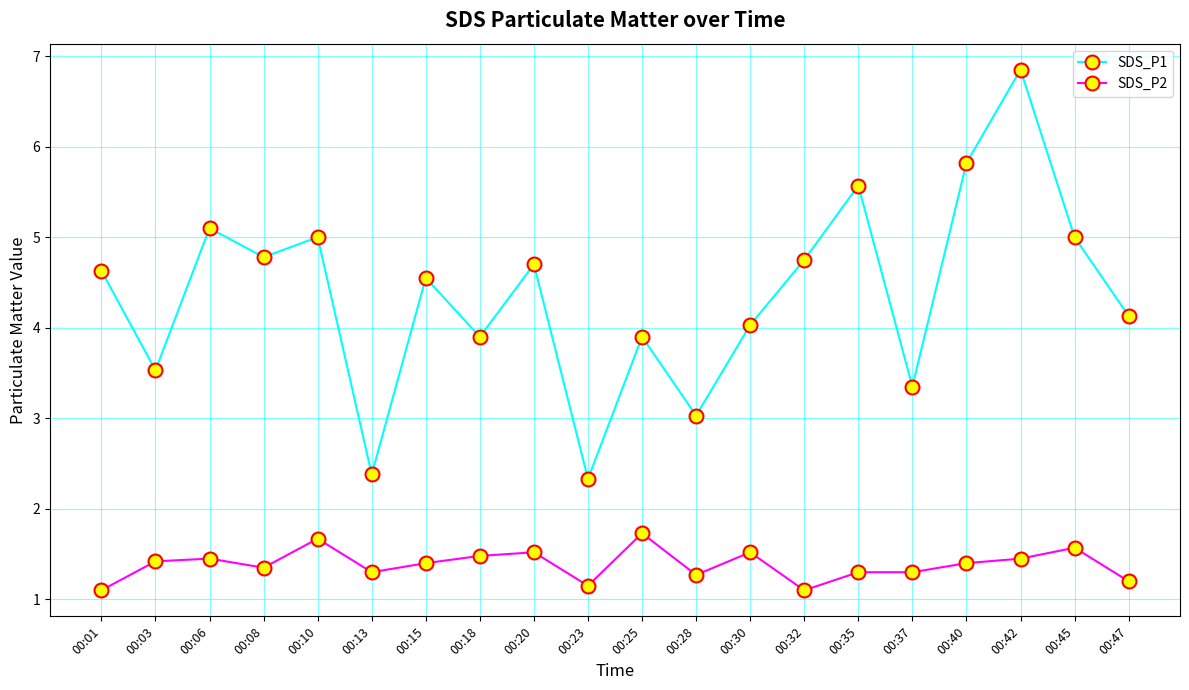

True or false: SDS_P1 has more than 2 points higher than both neighbors.

True